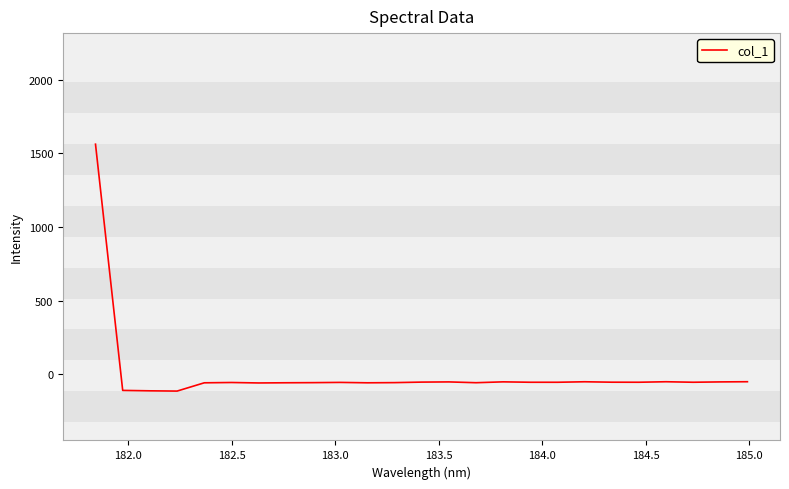

What is the difference between the maximum and minimum values?

1675.9